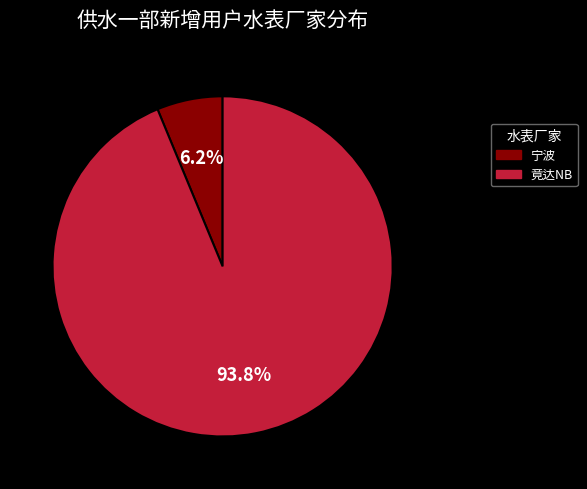

Count the number of slices in the pie.

2